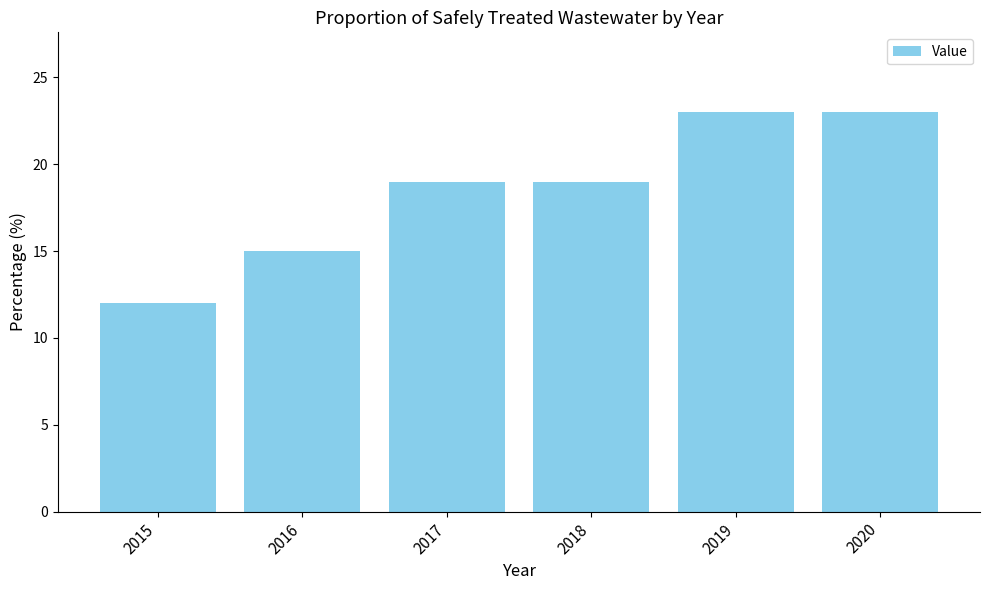

What is the ratio of the value at 2018 to the value at 2016?

1.3